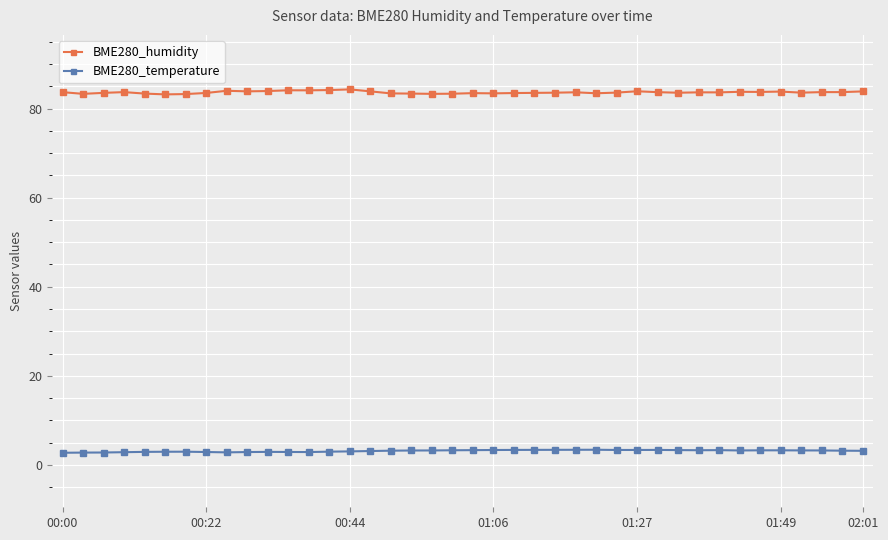

What is the value of the BME280_humidity point at the 1st from the left?

83.7